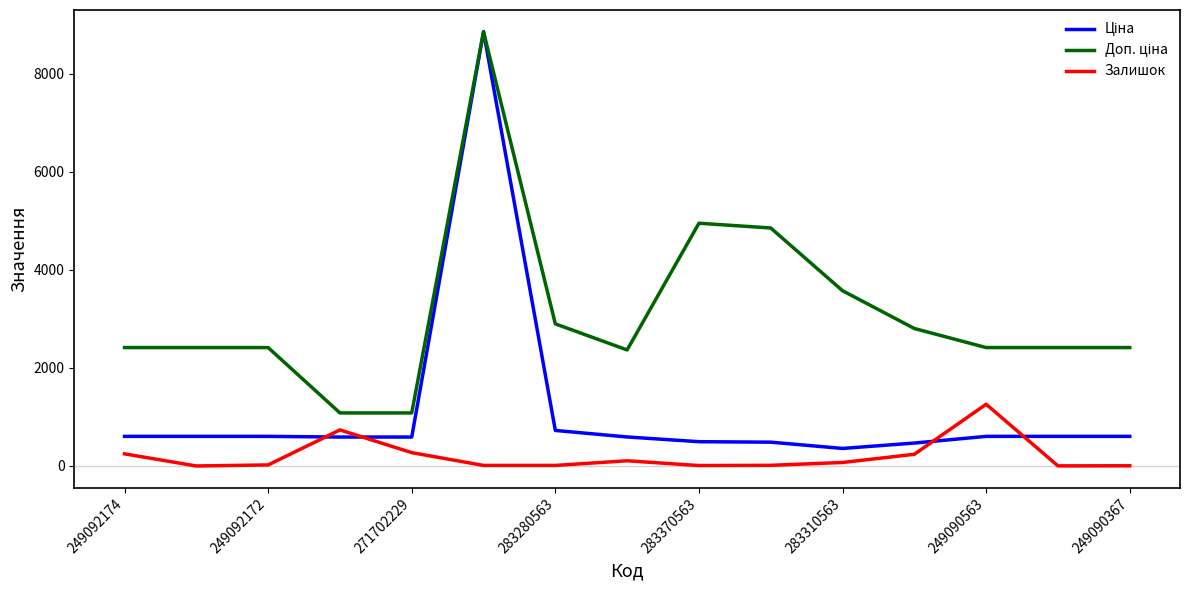

What is the maximum value shown in the chart?

8856.7